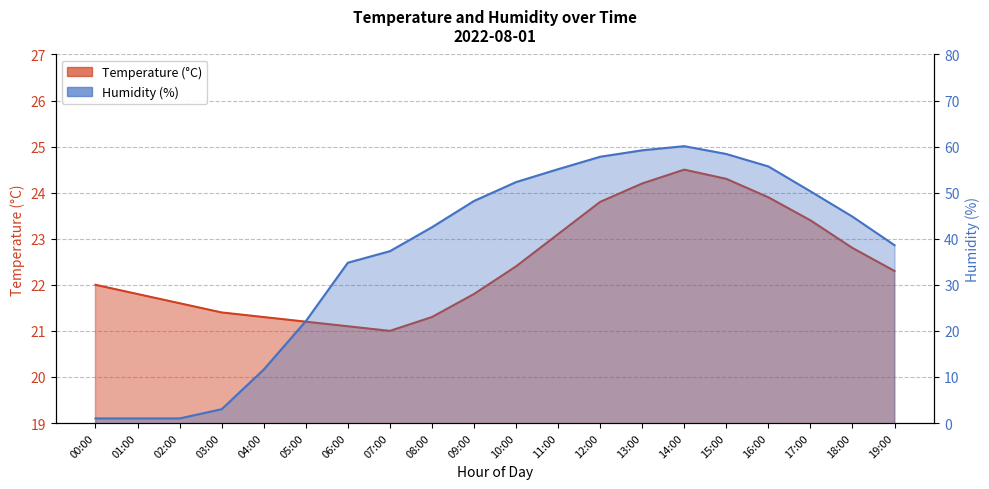

Which category has the lowest value across all series?

00:00